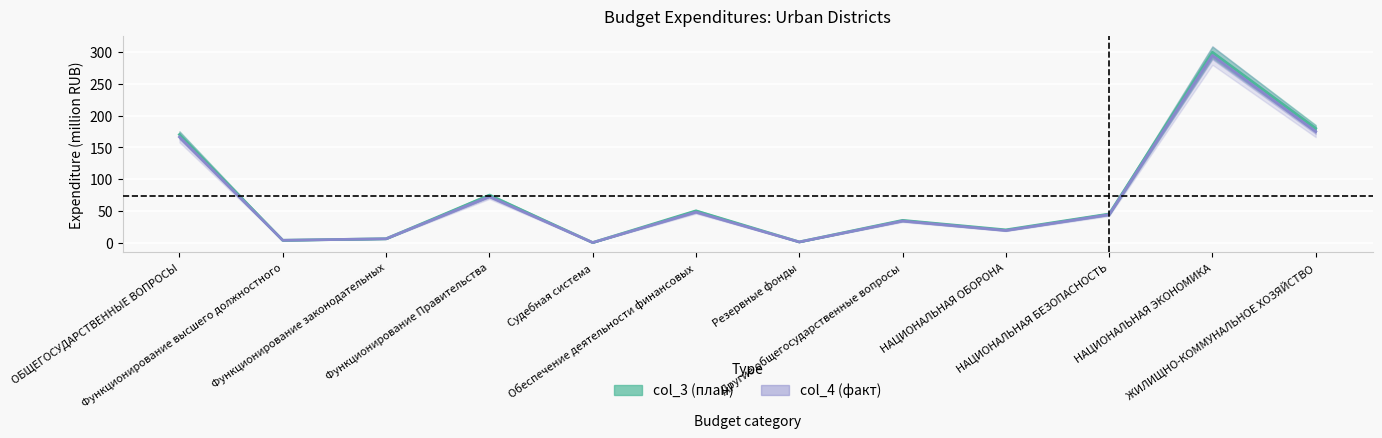

How many data points in col_4 (бюджеты городских округов, fact) are above 44?

5